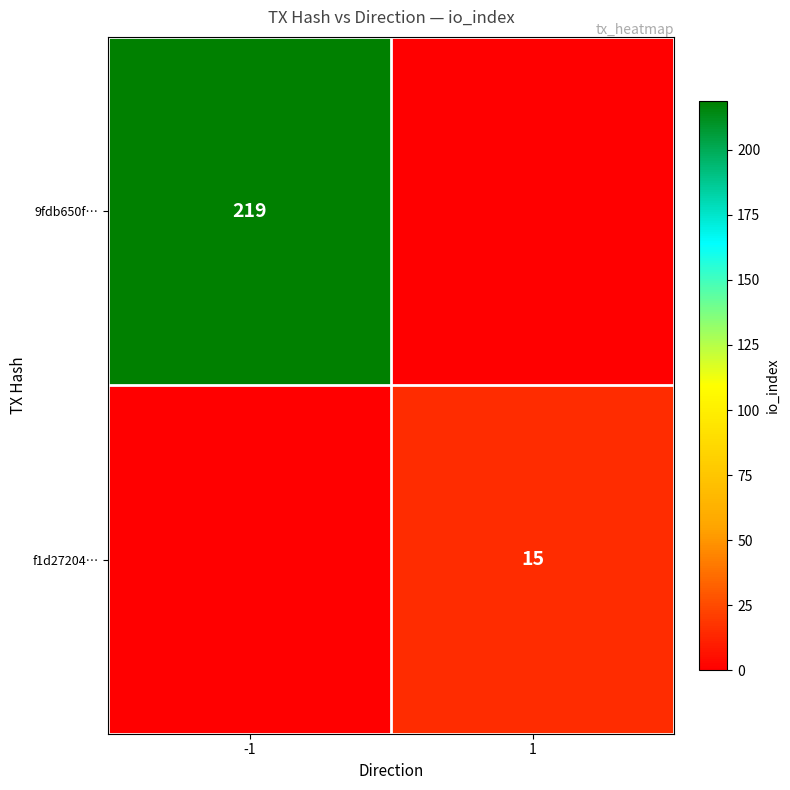

The value of f1d27204… at 1 is 15. True or false?

True